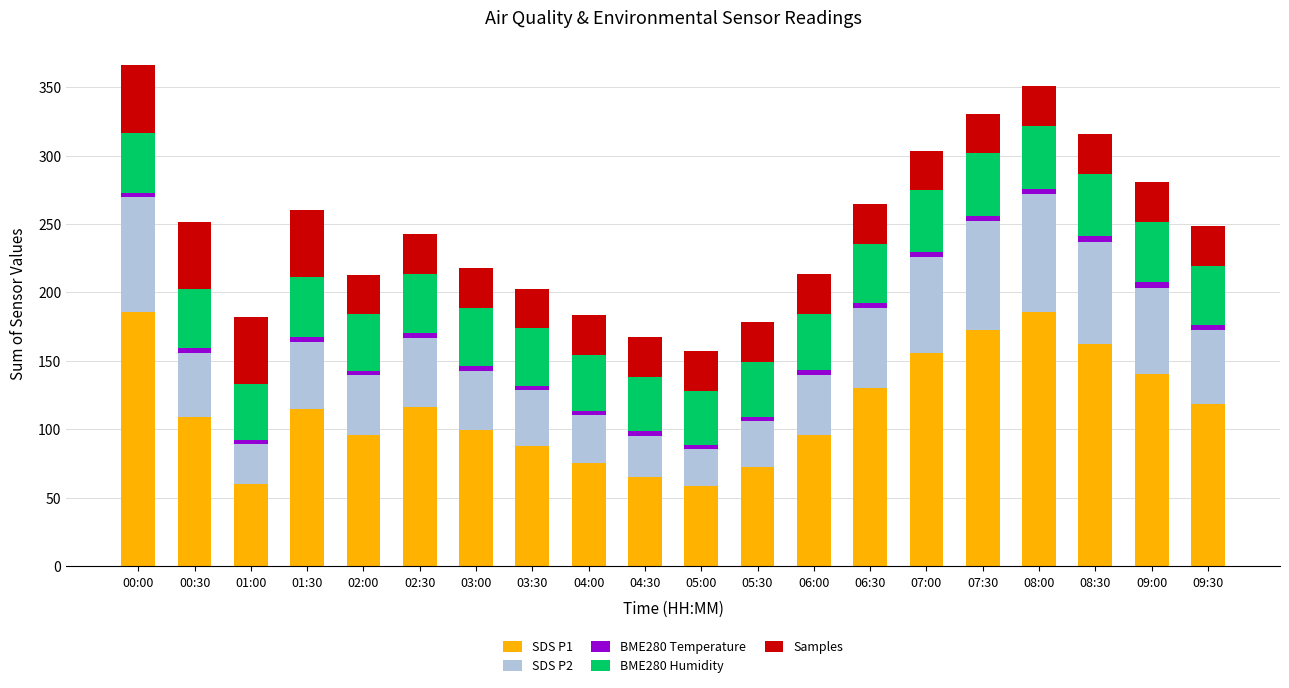

What is the lowest value of the SDS P1 series?

58.9